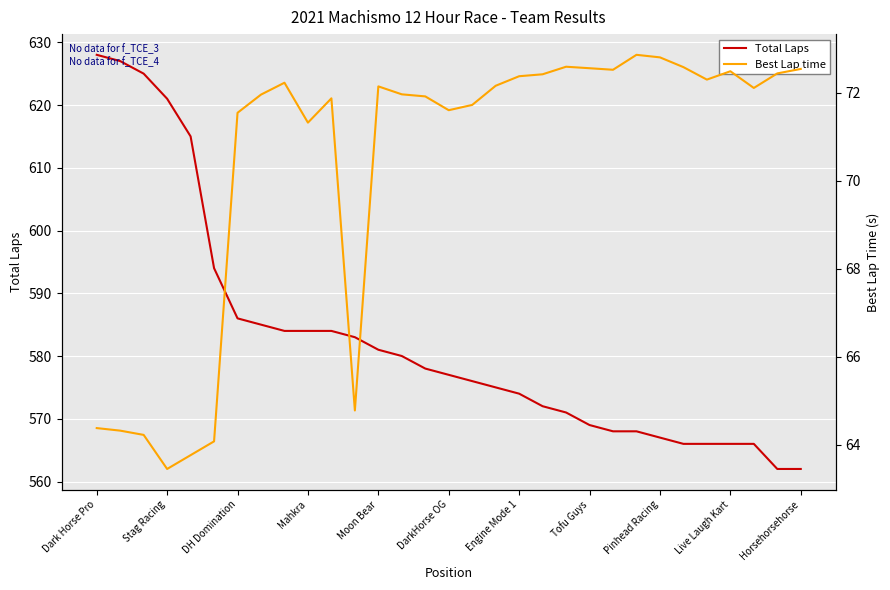

At which category is the sum across all series the highest?

Dark Horse Pro